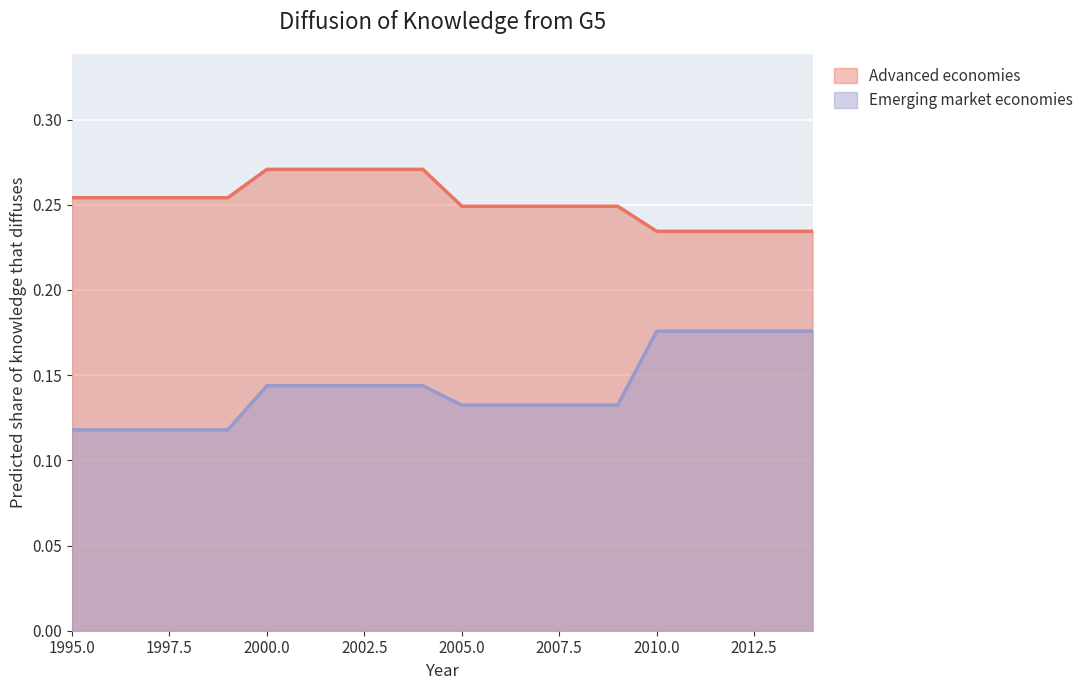

What is the value of the Advanced economies point at the 7th from the left?

0.3